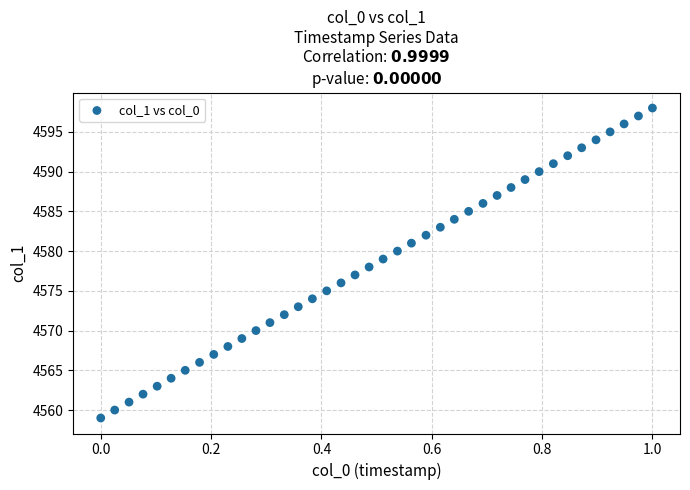

What is the range of Y values (max minus min)?

39